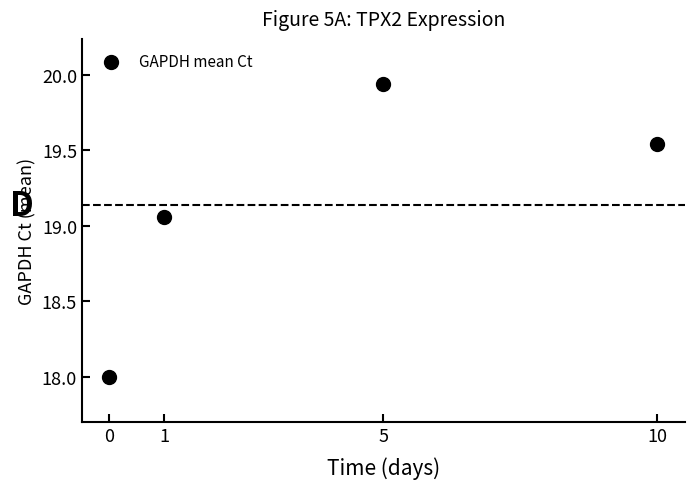

What is the range of X values (max minus min)?

10.0